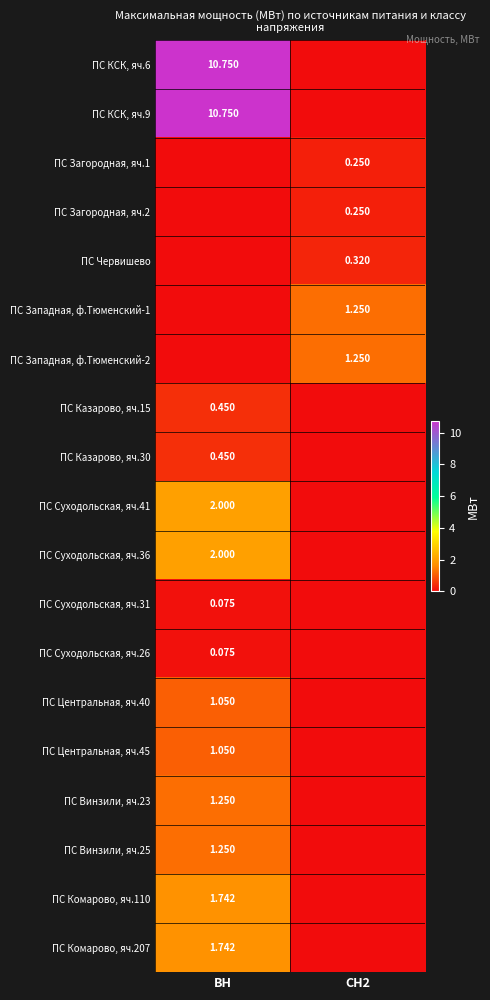

Is the value of ПС КСК, яч.6 at ВН greater than the value of ПС Казарово, яч.30 at ВН?

Yes